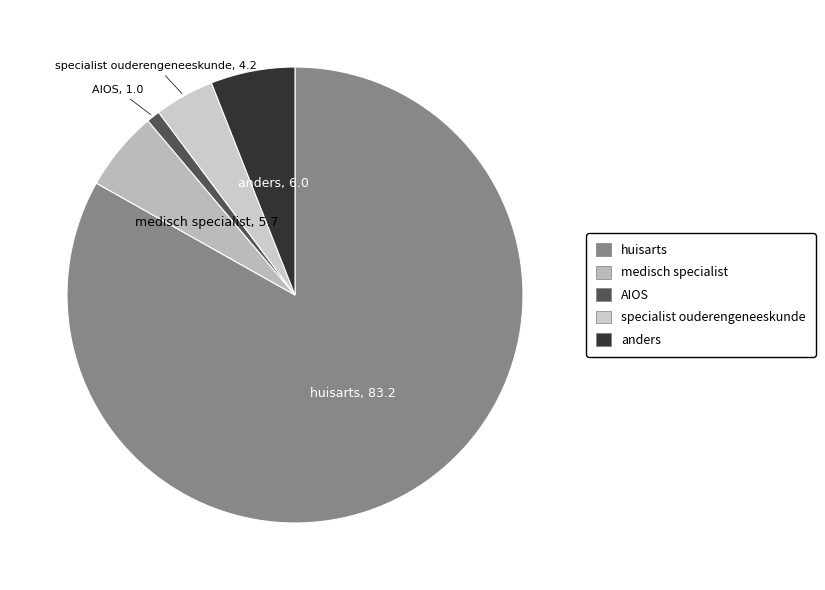

Between AIOS and huisarts, which is larger?

huisarts